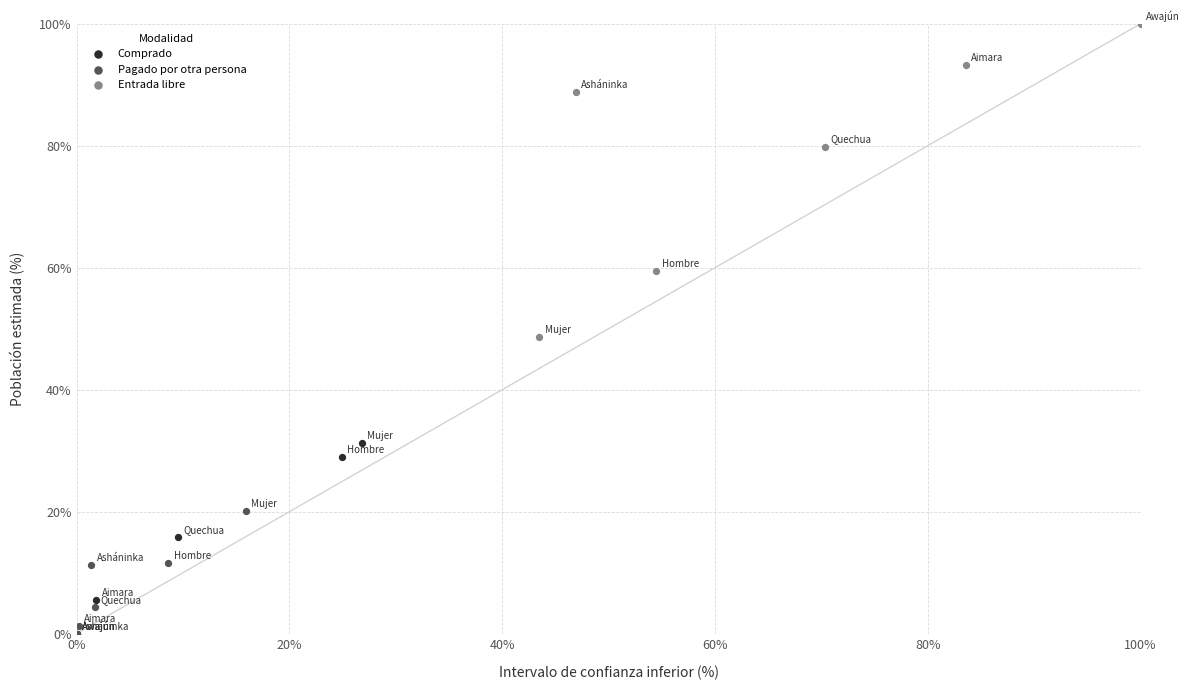

Which series has the largest Y range (max minus min)?

Entrada libre